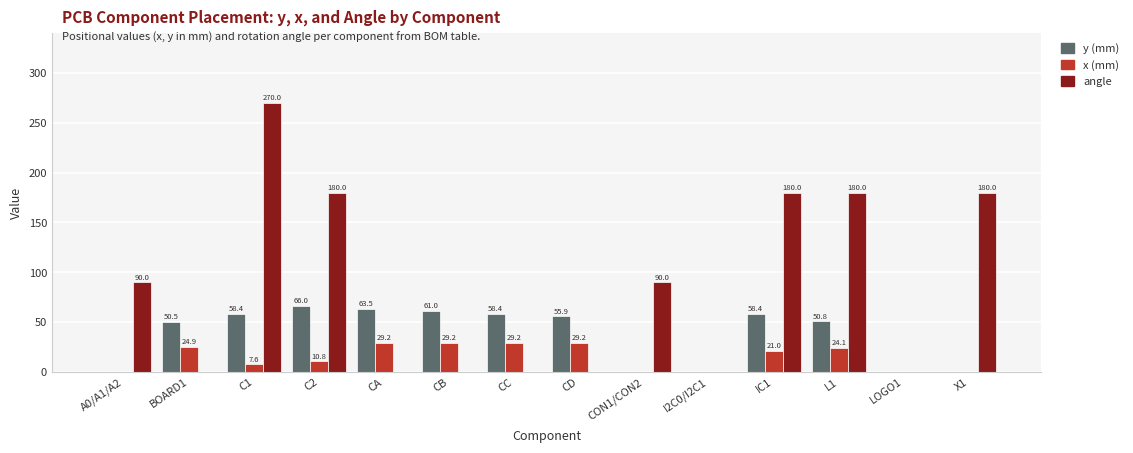

The y (mm) series shows 24.6 at I2C0/I2C1. True or false?

False